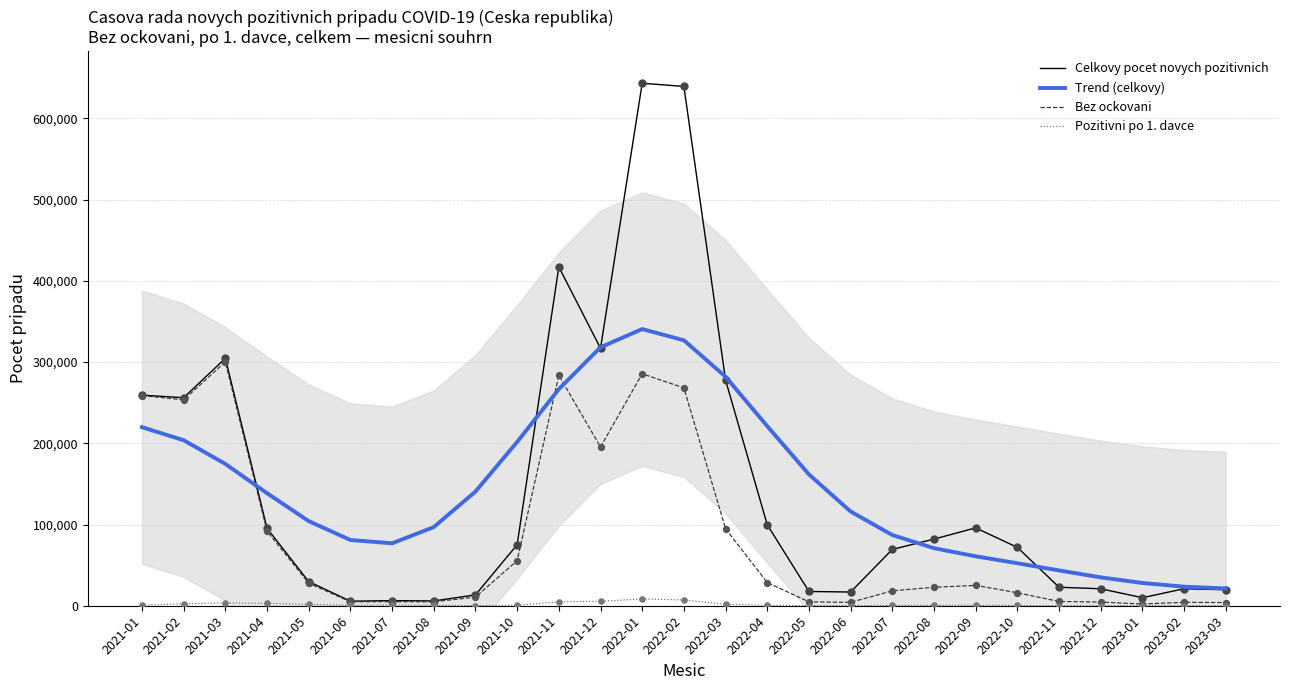

Which series has the widest spread of Y values?

Celkovy pocet novych pozitivnich